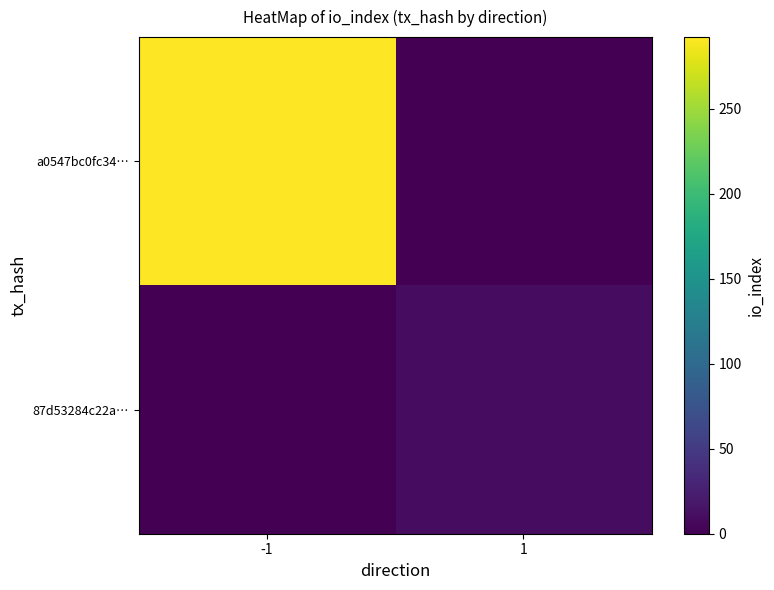

What is the total value across all series at -1?

292